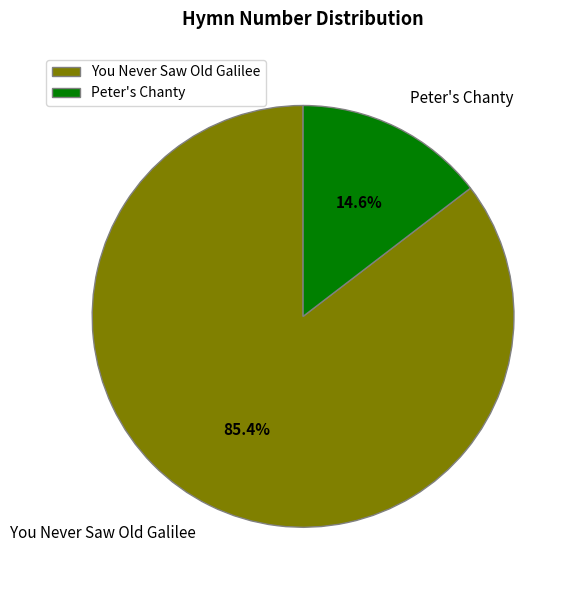

Is it true that Peter's Chanty is 22% of the pie?

False